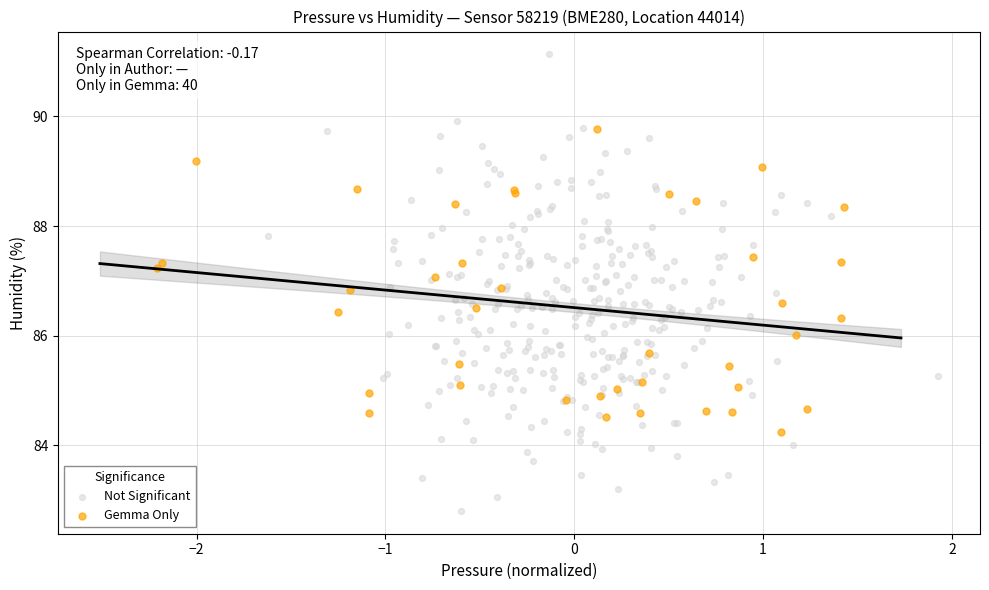

Which series contains the lowest Y value?

Not Significant